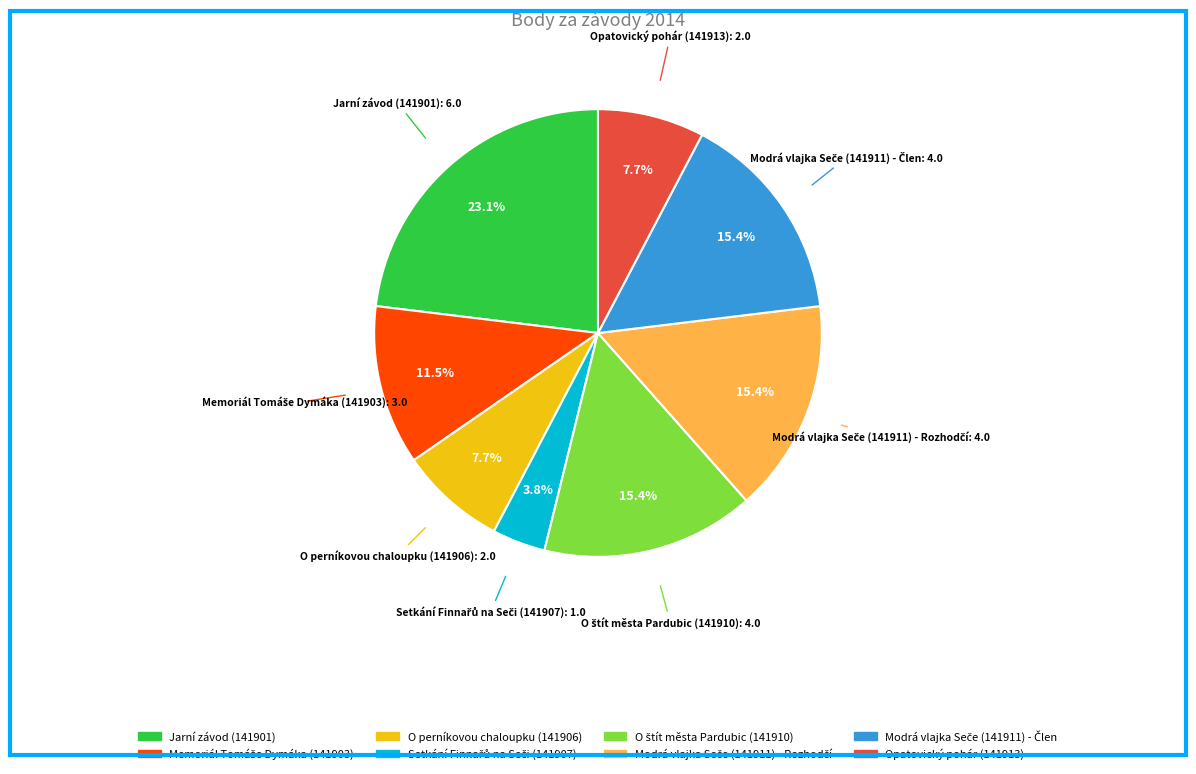

What is the largest slice in the pie chart?

Jarní závod (141901)